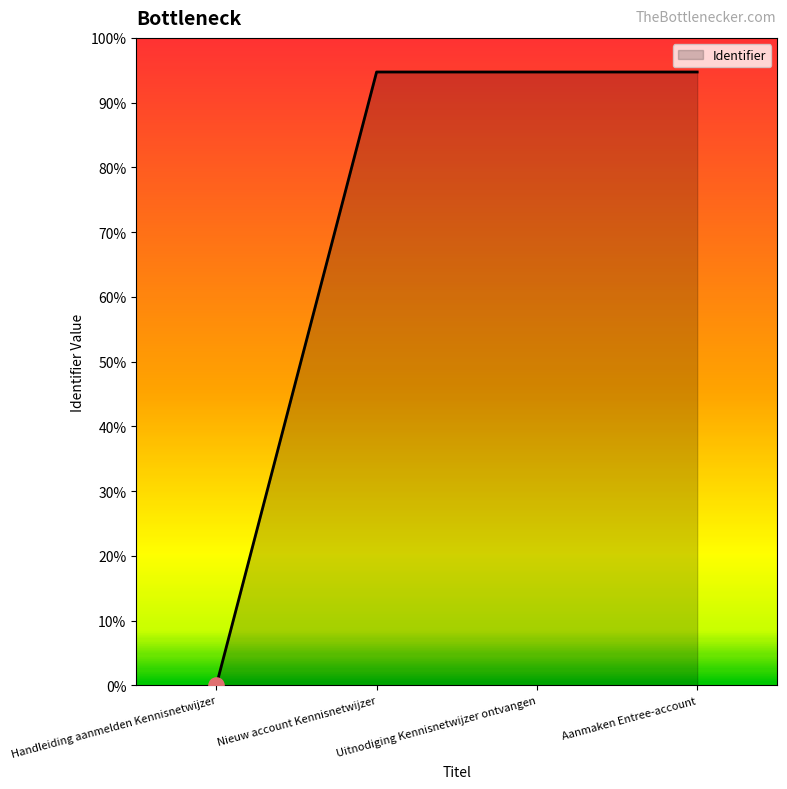

Which has a higher value, Handleiding aanmelden Kennisnetwijzer or Uitnodiging Kennisnetwijzer ontvangen?

Uitnodiging Kennisnetwijzer ontvangen